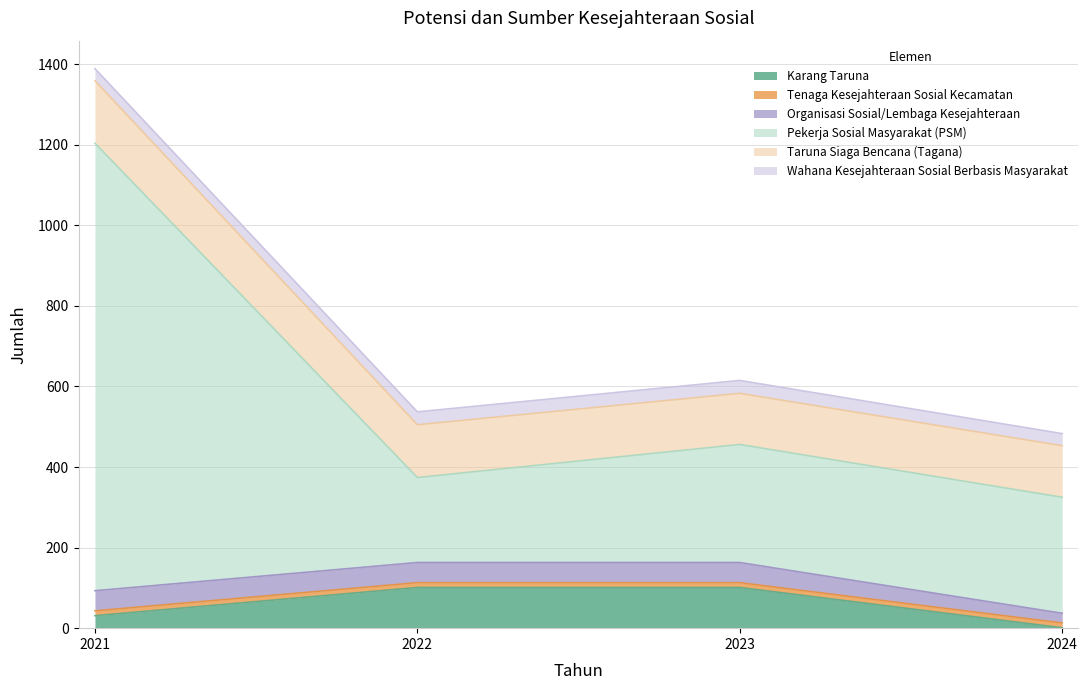

What is the difference between the Pekerja Sosial Masyarakat (PSM) values at 2024 and 2022?

77